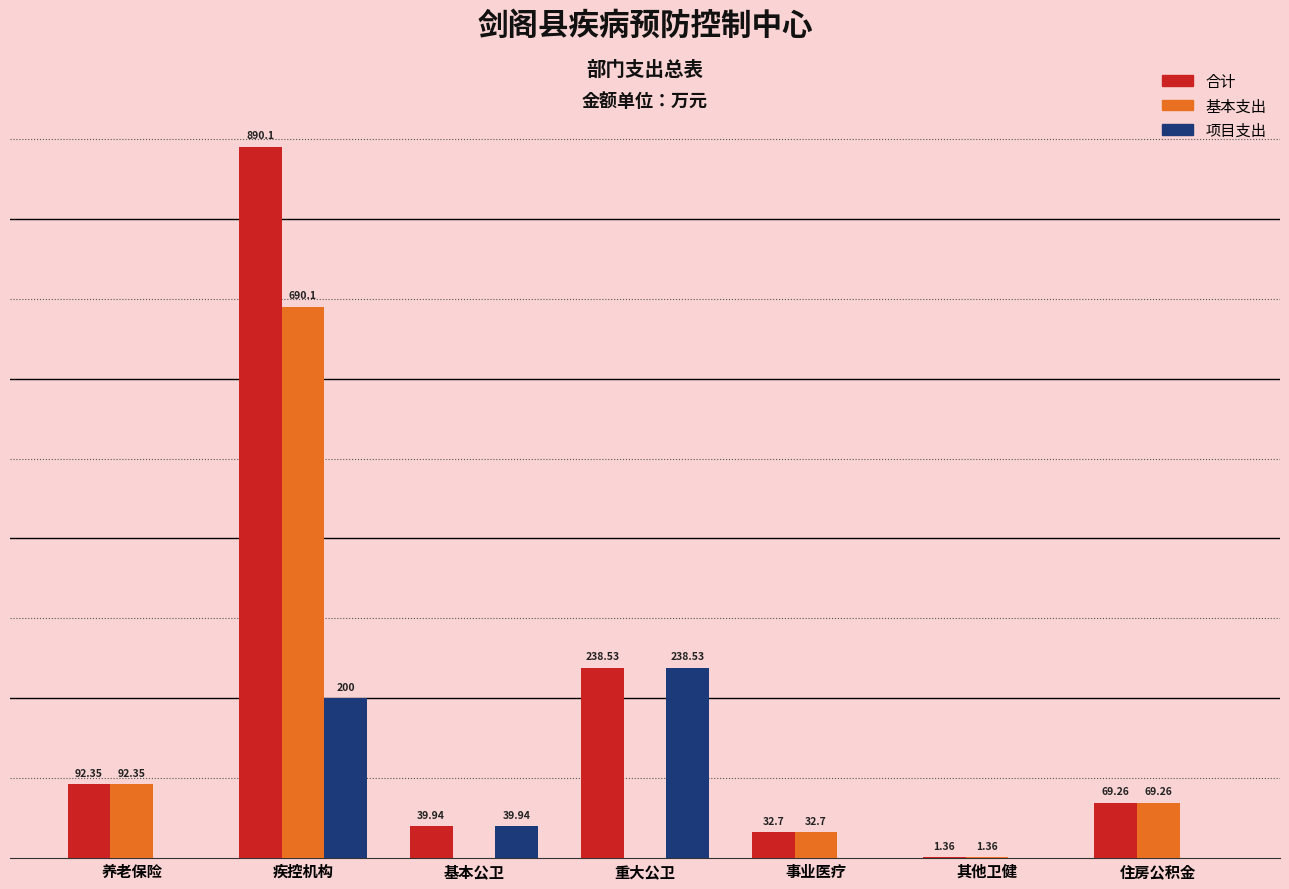

At which category is the sum across all series the highest?

疾控机构